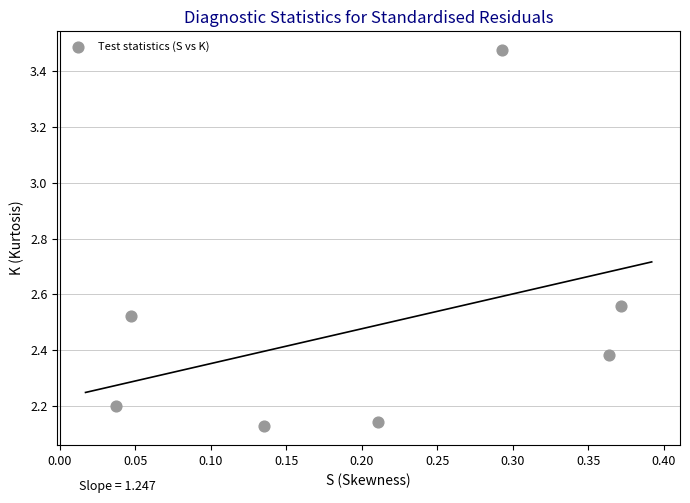

What is the range of X values (max minus min)?

0.3